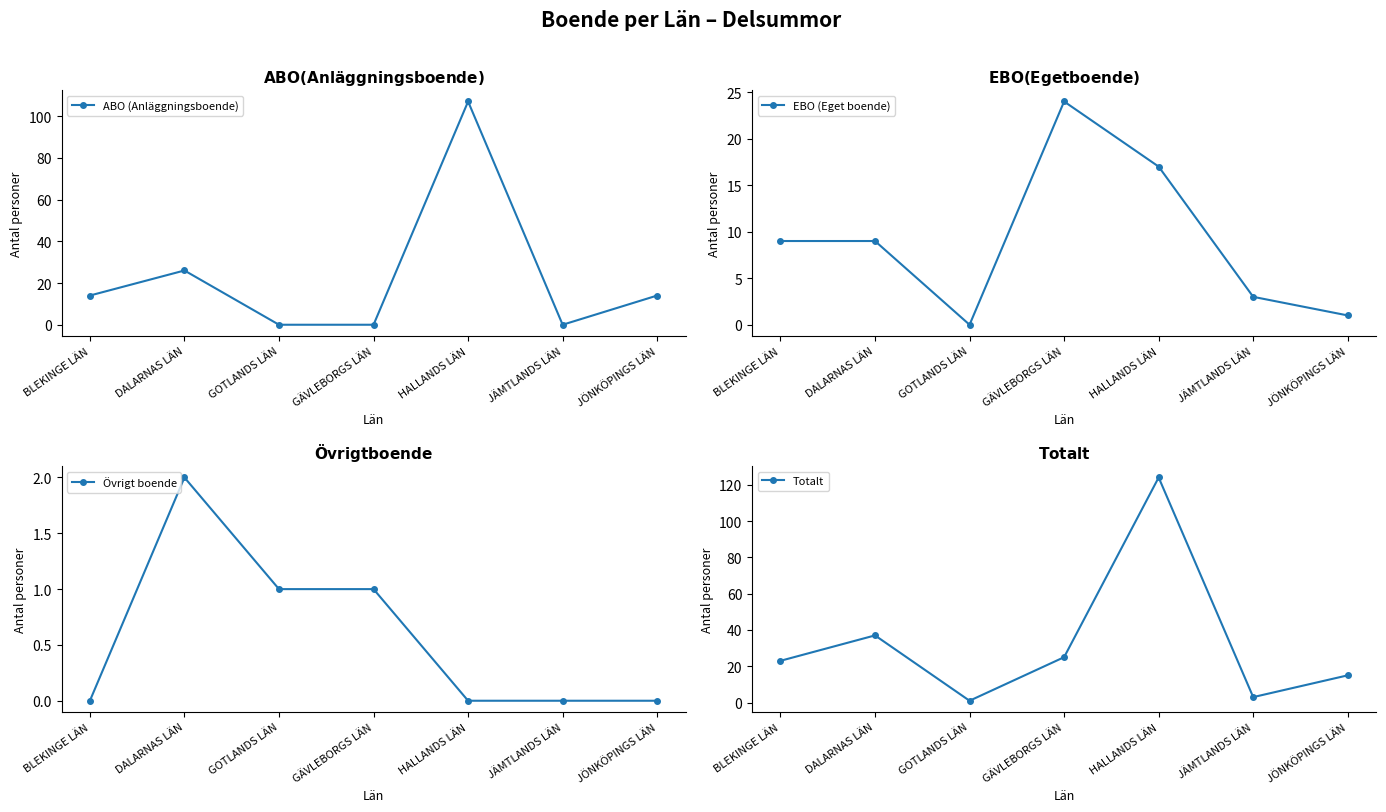

Reading left to right, list all the values displayed in this chart.

ABO (Anläggningsboende): 14	26	0	0	107	0	14
EBO (Eget boende): 9	9	0	24	17	3	1
Övrigt boende: 0	2	1	1	0	0	0
Totalt: 23	37	1	25	124	3	15